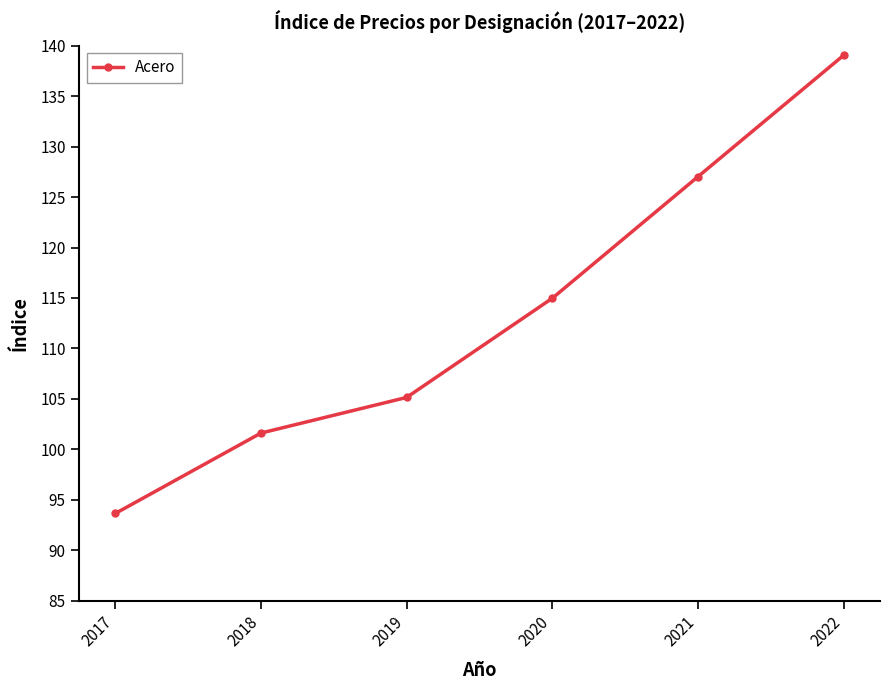

Is it true that the value at 2017 is 93.6?

True